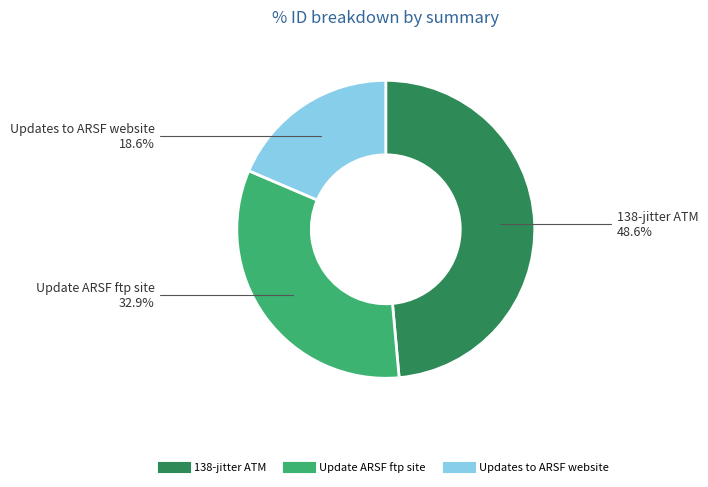

Is there any slice that represents more than half of the pie?

No